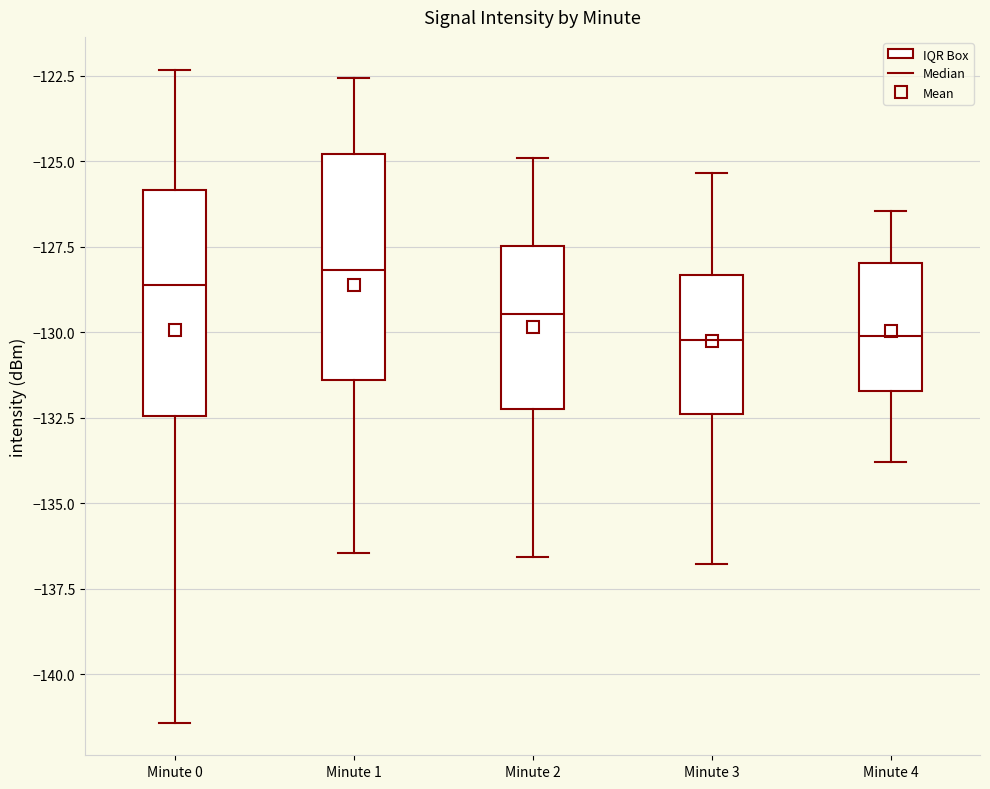

Where does the lower whisker of the box for Minute 0 end on the y-axis? The values are not printed on the chart, so give them approximately, as read against the axis.

-141.5